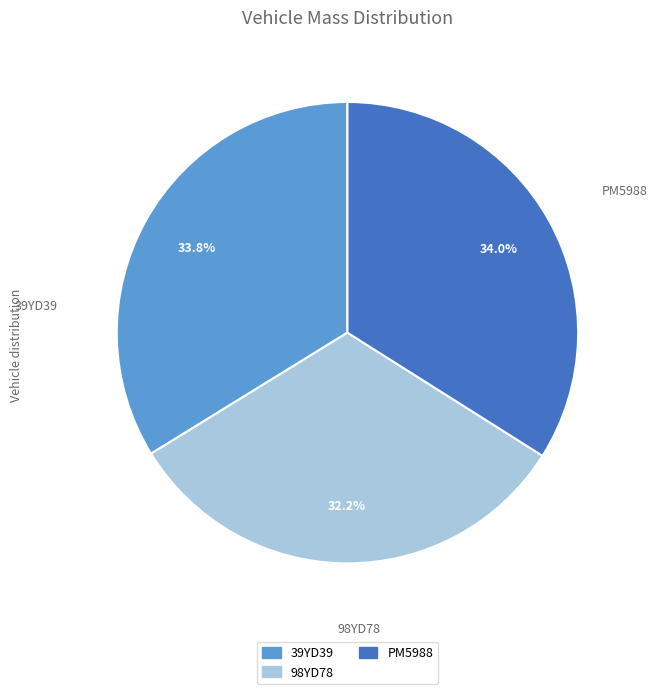

What percentage is the 39YD39 slice, to the nearest percent?

34%